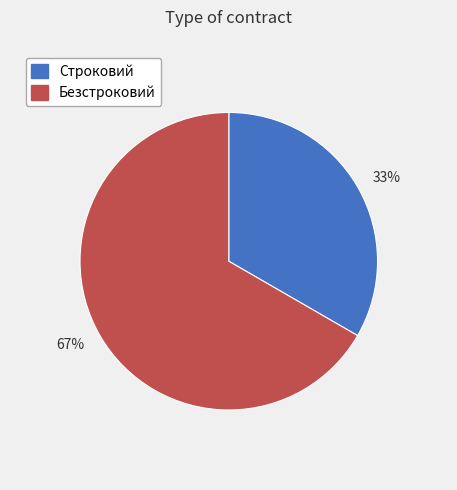

The 67% slice represents 67% of the pie. True or false?

True